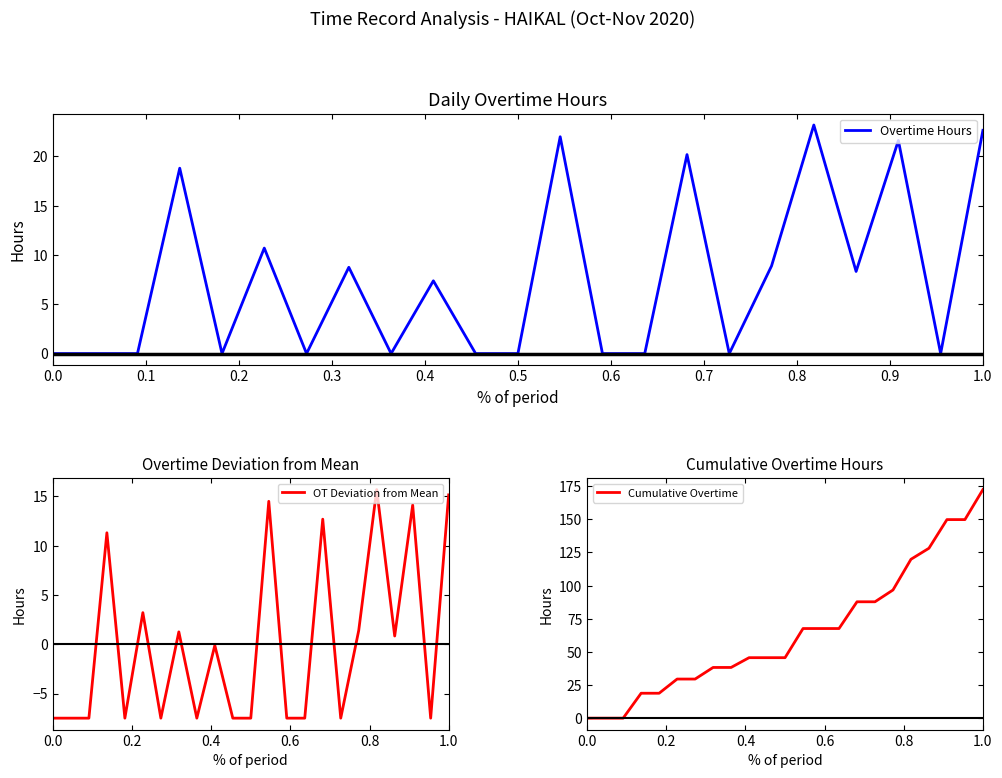

True or false: Overtime Hours has a value of 10.3 at 0.0.

False